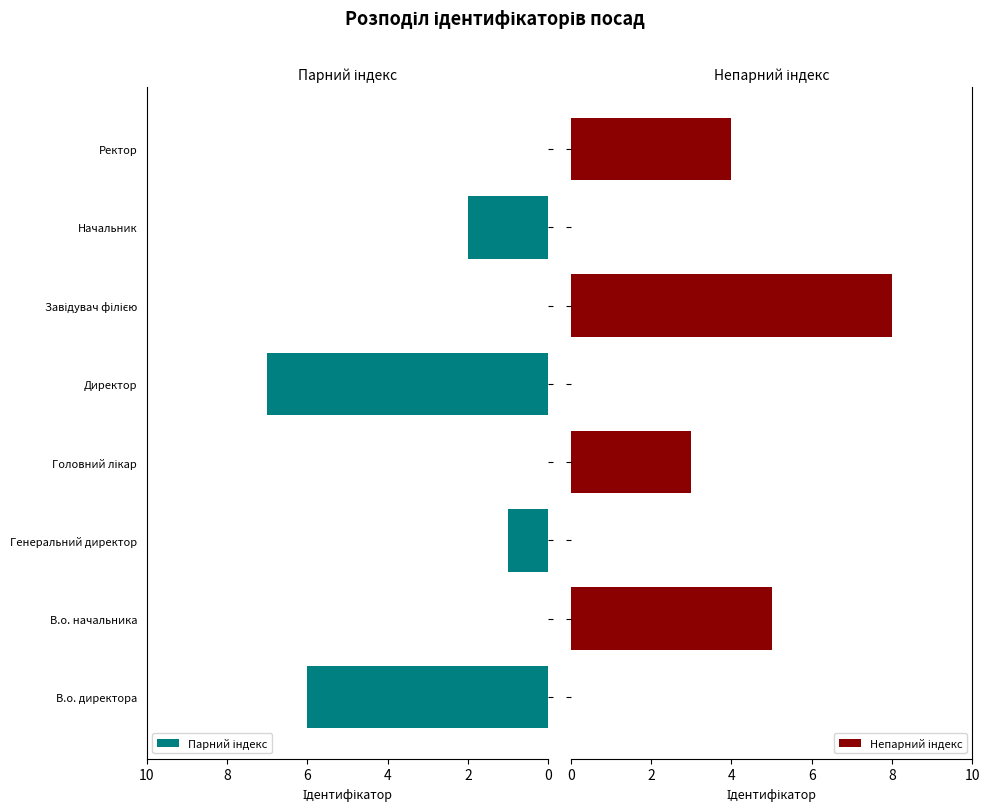

What are all the series names shown in the legend?

Парний індекс, Непарний індекс